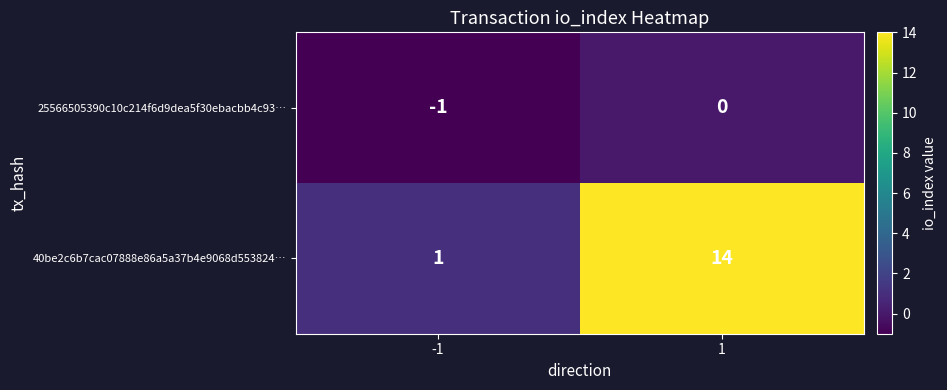

The 25566505390c10c214f6d9dea5f30ebacbb4c93… series shows 0 at 1. True or false?

True